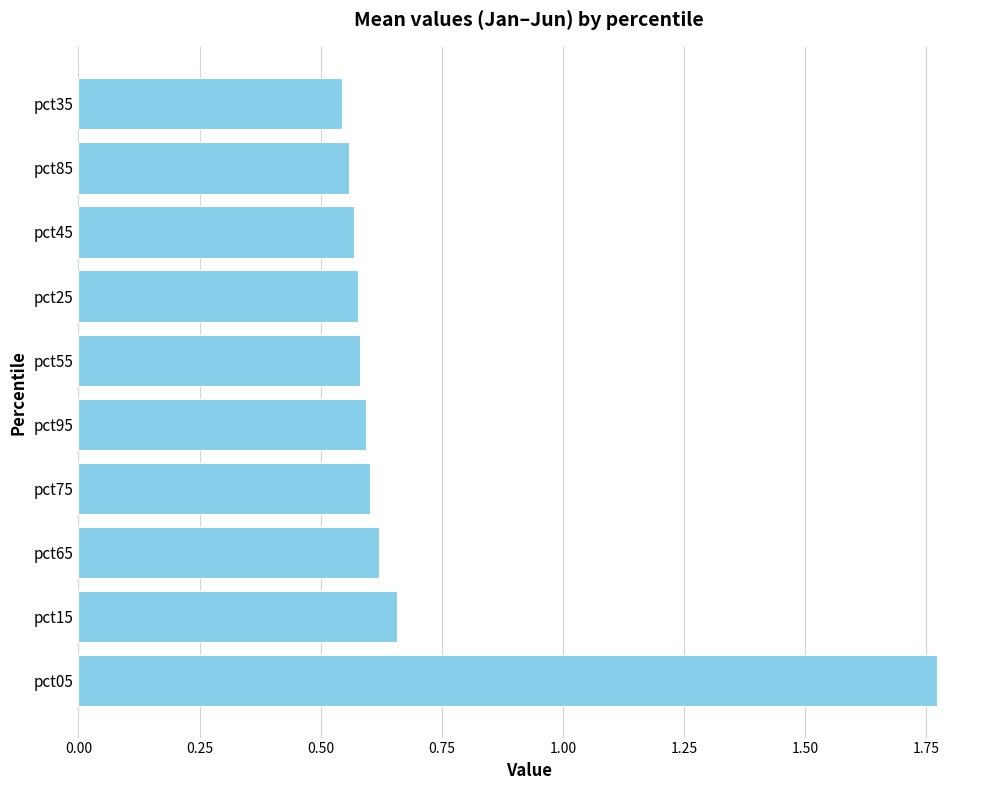

What is the sum of the values at pct65 and pct35?

1.2